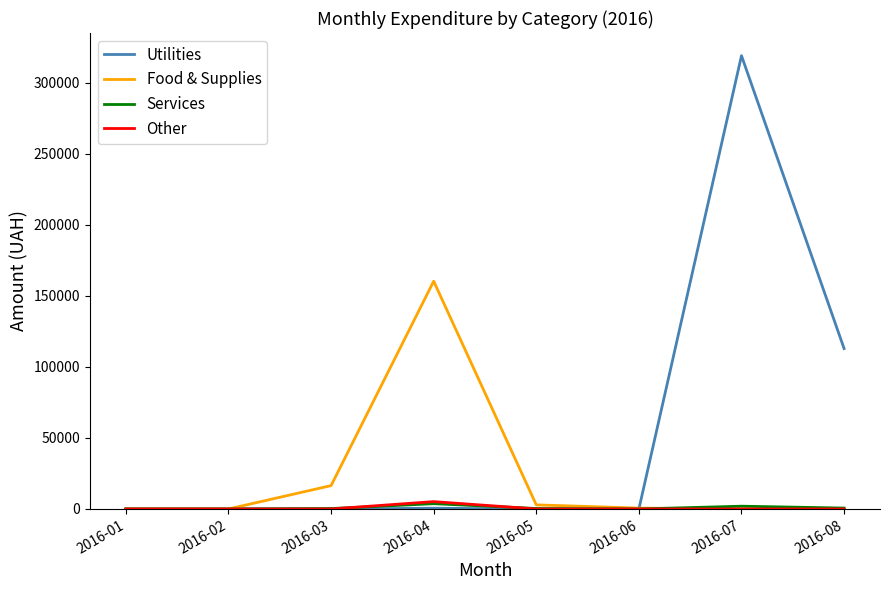

Which series has the largest total across all categories?

Utilities